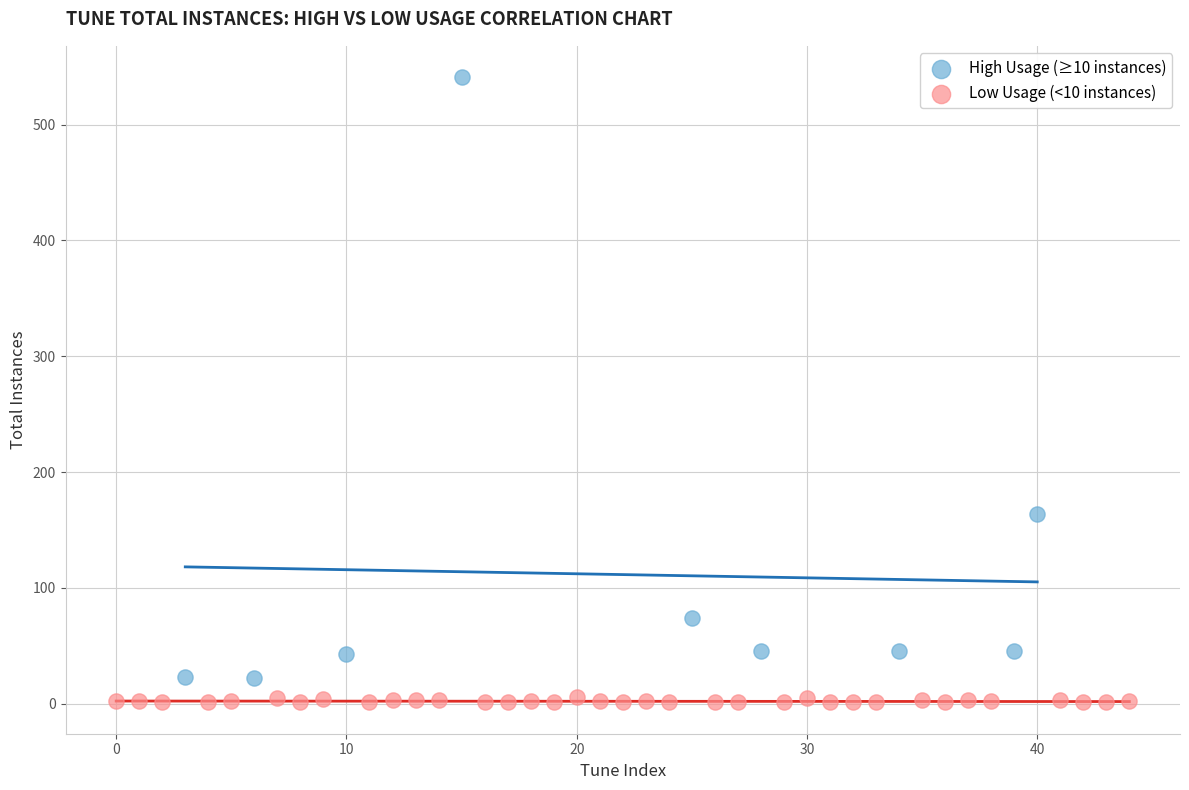

What are all the series names shown in the legend?

High Usage (≥10 instances), Low Usage (<10 instances)